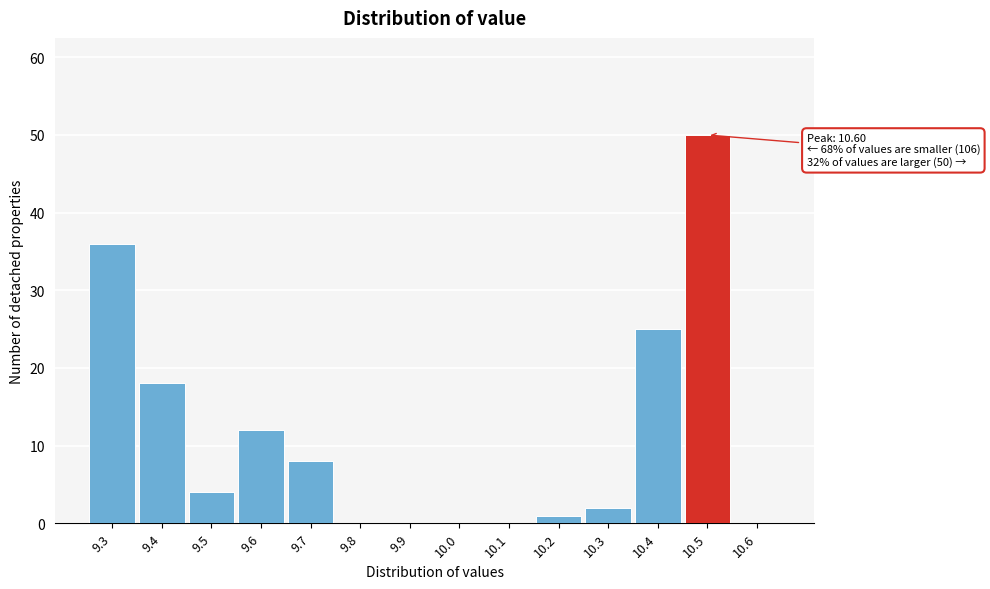

Reading left to right, list all the values displayed in this chart.

9.3=36	9.4=18	9.5=4	9.6=12	9.7=8	9.8=0	9.9=0	10.0=0	10.1=0	10.2=1	10.3=2	10.4=25	10.5=50	10.6=0